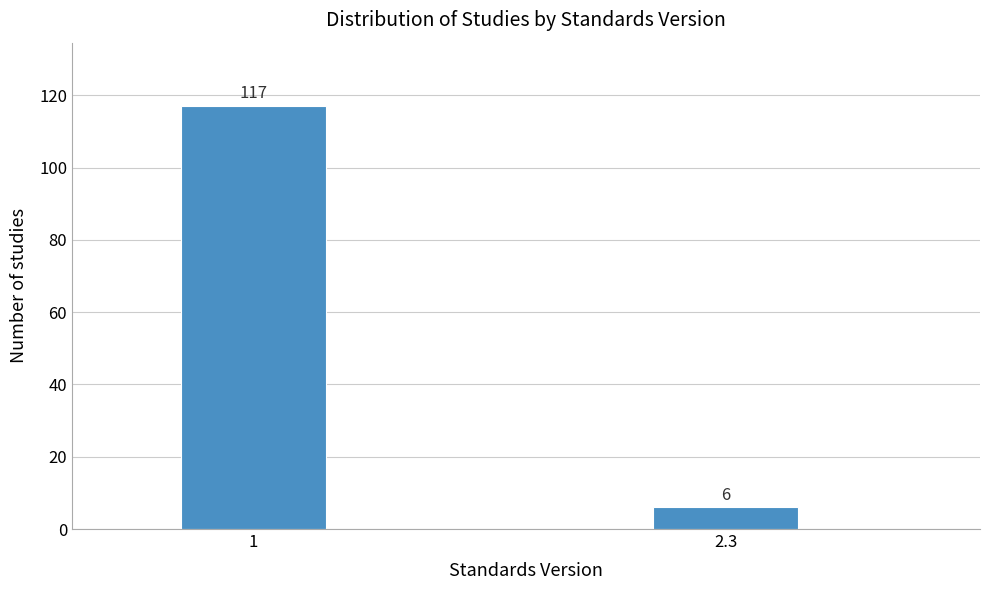

Reading left to right, list all the values displayed in this chart.

117	6